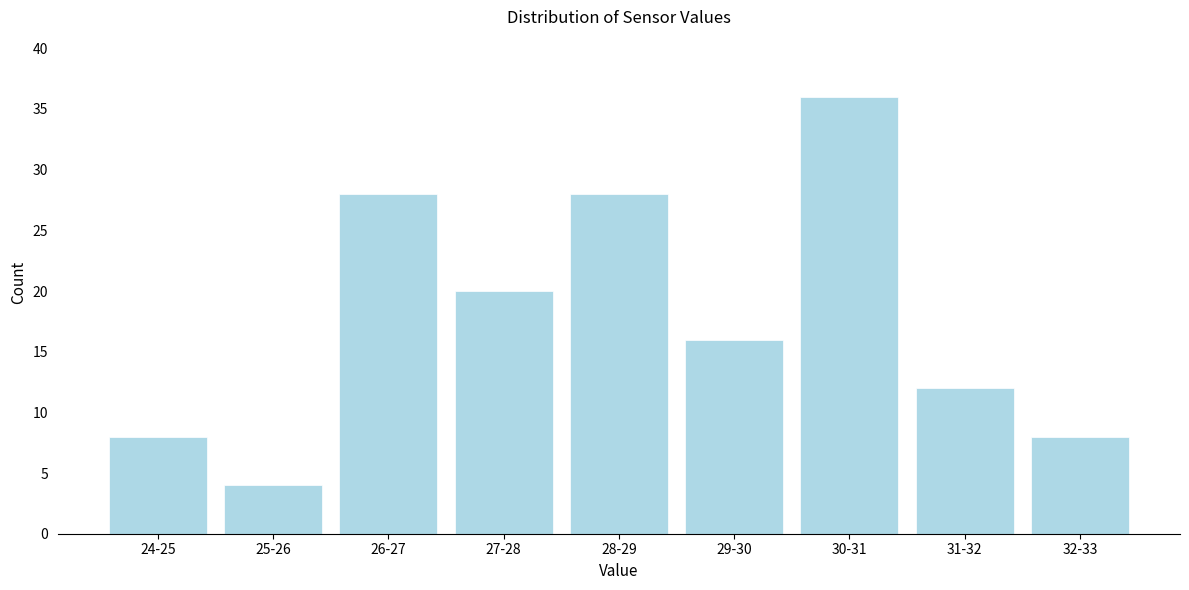

Reading left to right, transcribe all the data shown in this chart.

8	4	28	20	28	16	36	12	8